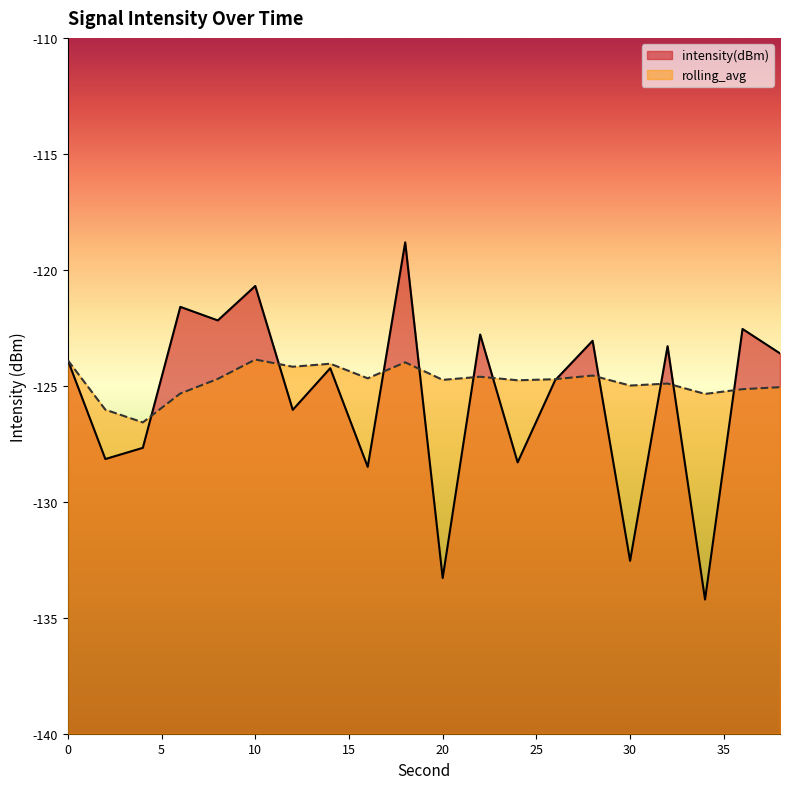

Rank the series by their maximum value, from highest to lowest.

intensity(dBm), rolling_avg